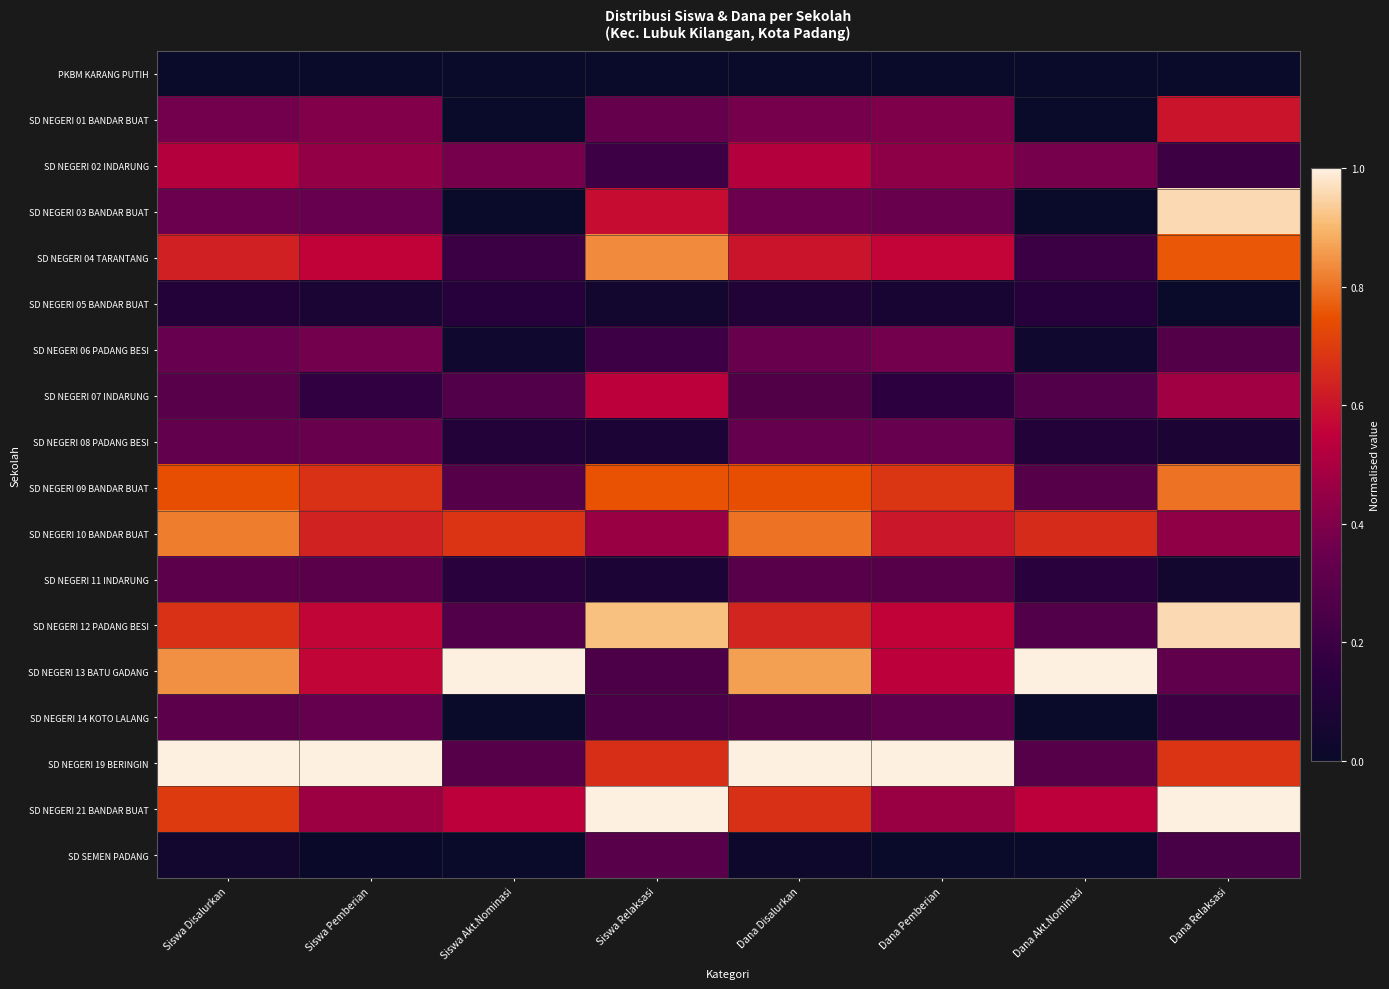

What is the maximum value shown in the chart?

1.0